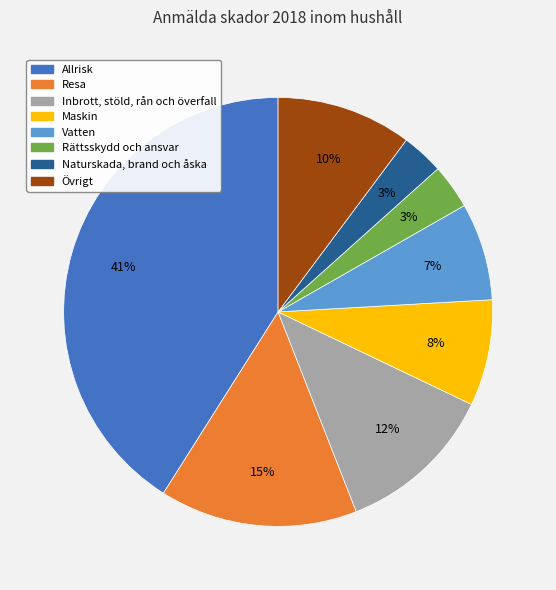

Is it true that Rättsskydd och ansvar is 3% of the pie?

True